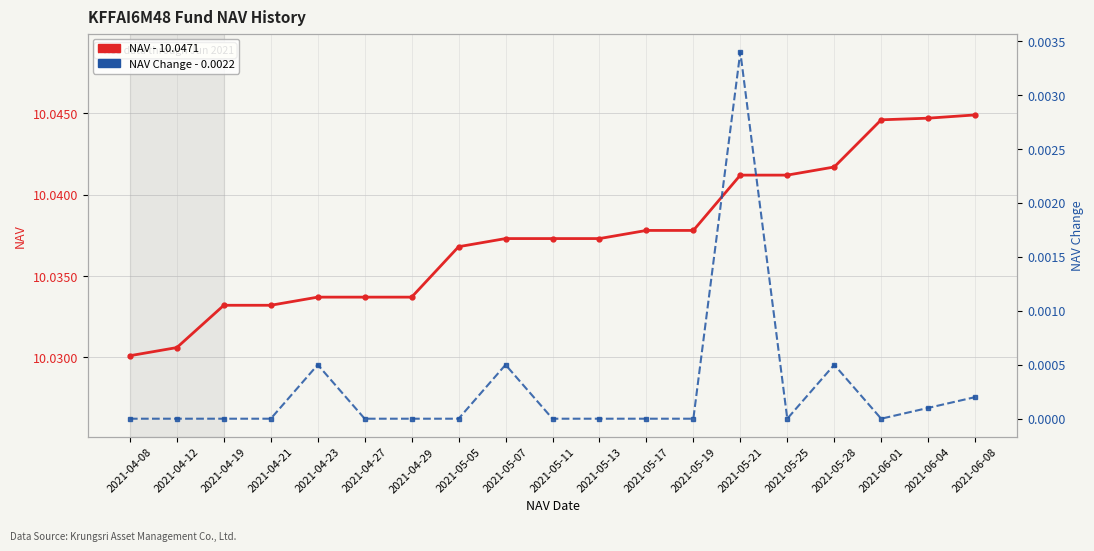

At which label is NAV Change closest to 0?

2021-04-08